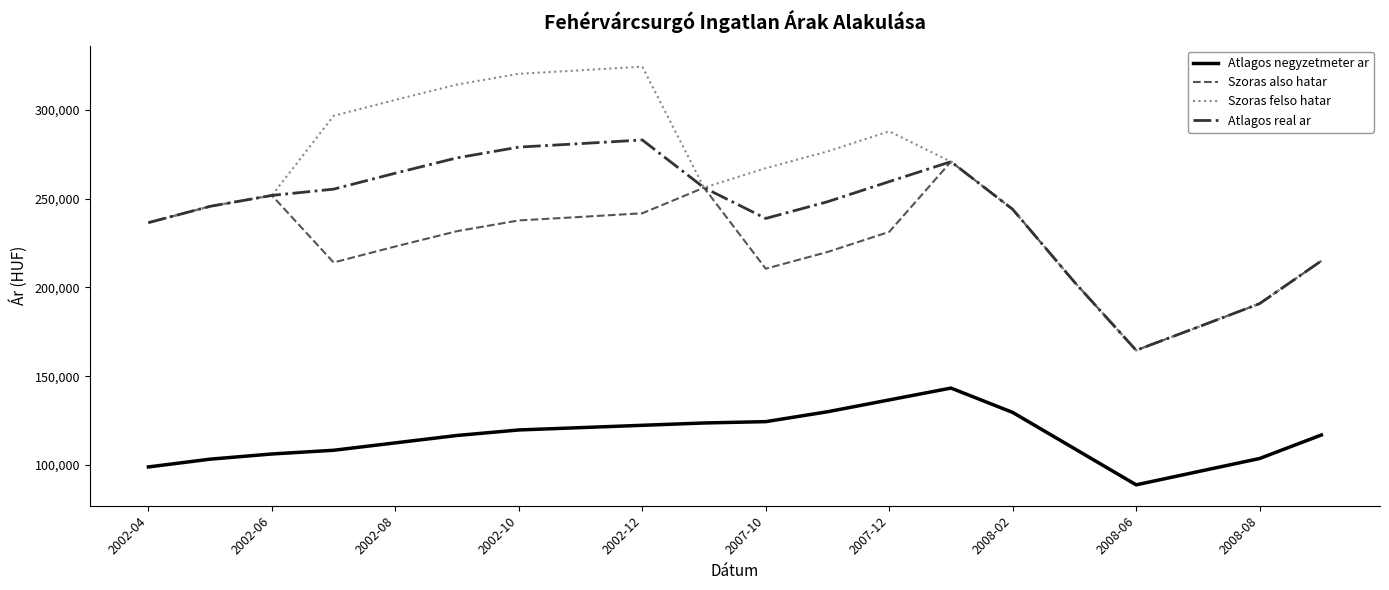

What is the lowest value of the Szoras felso hatar series?

164582